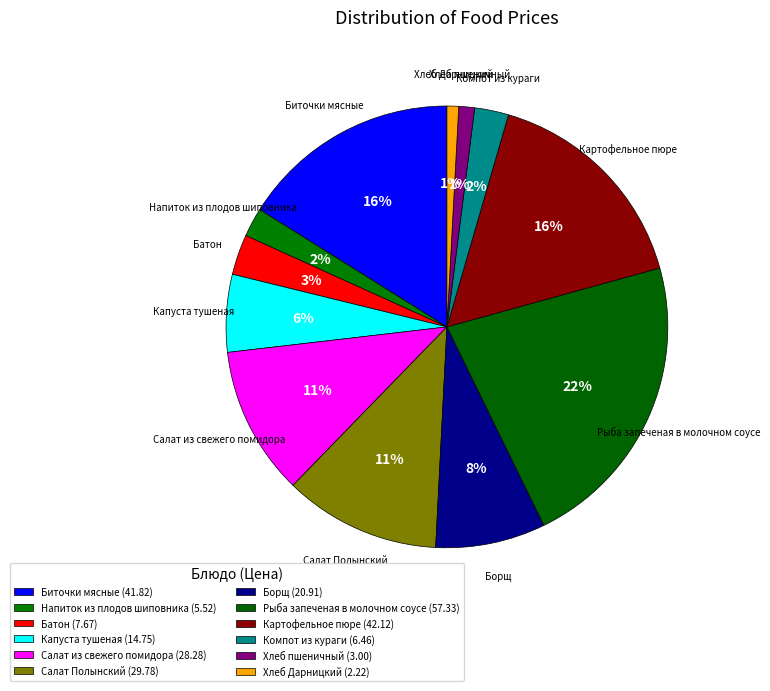

Does Картофельное пюре represent more than half of the total?

No